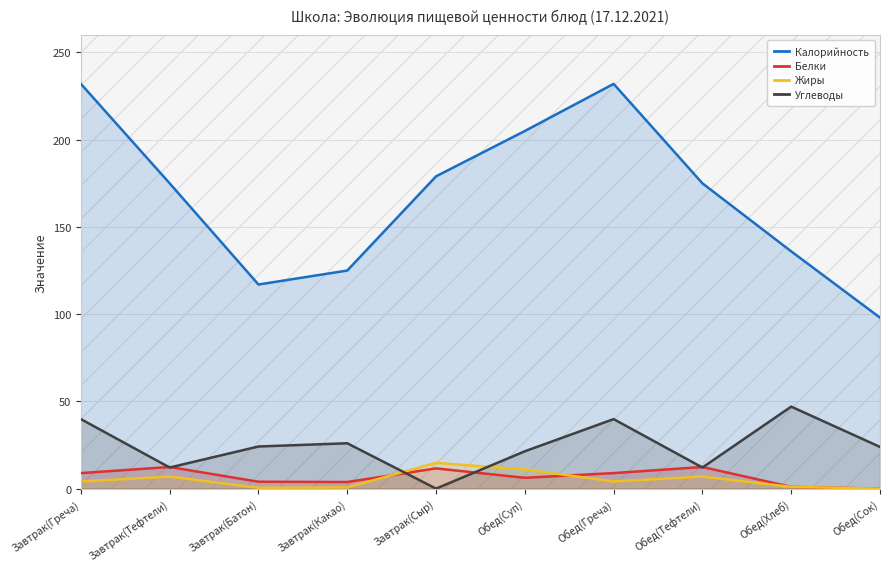

Reading right to left, transcribe all the data shown in this chart.

Калорийность: 98.0	136.0	175.0	232.0	205.0	179.0	125.0	117.0	175.0	232.0
Белки: 0.0	1.0	12.4	8.9	6.2	11.6	3.8	4.0	12.4	8.9
Жиры: 0.0	1.0	6.9	4.1	11.0	14.8	0.7	0.5	6.9	4.1
Углеводы: 23.9	47.0	12.1	39.8	21.4	0.0	26.0	24.1	12.1	39.8